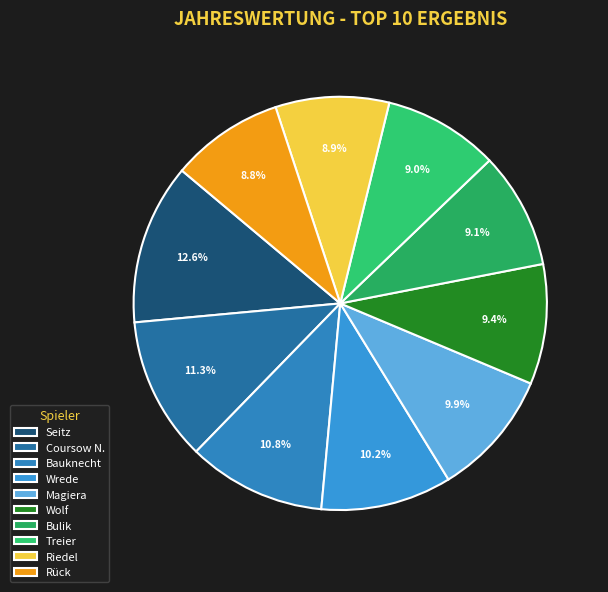

Is Bauknecht the majority of the pie?

No